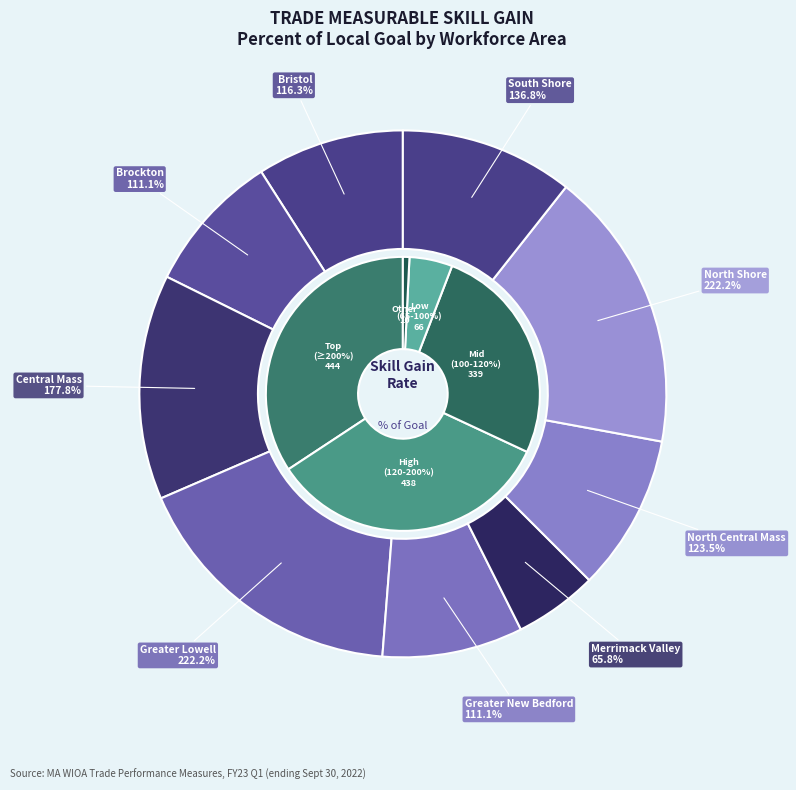

What is the smallest slice in the pie chart?

Merrimack Valley